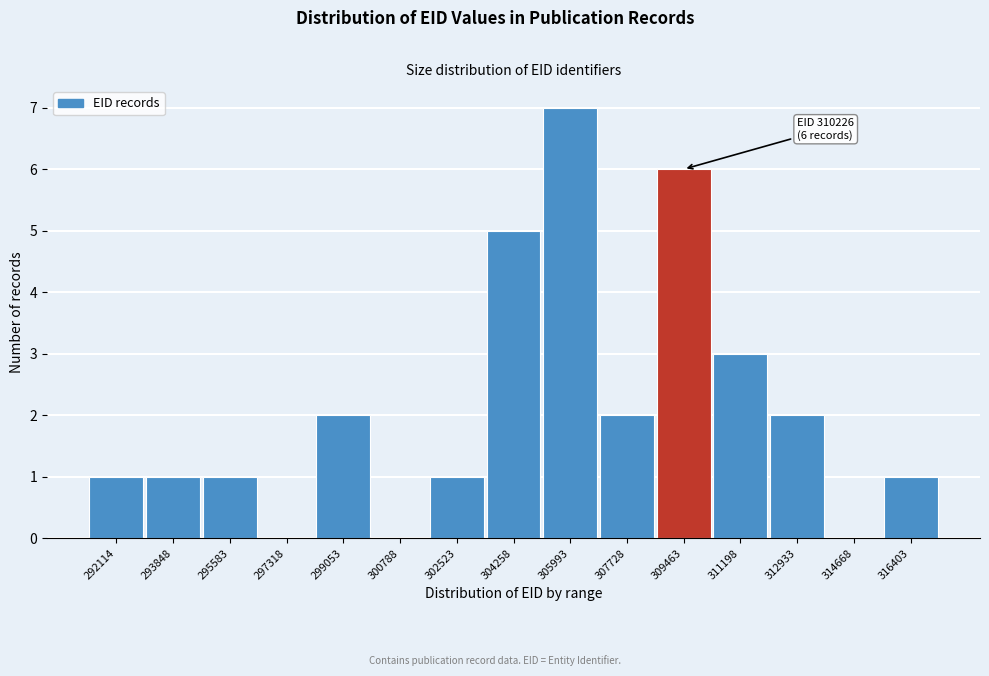

Reading right to left, what are all the values shown in this chart?

316403=1	314668=0	312933=2	311198=3	309463=6	307728=2	305993=7	304258=5	302523=1	300788=0	299053=2	297318=0	295583=1	293848=1	292114=1